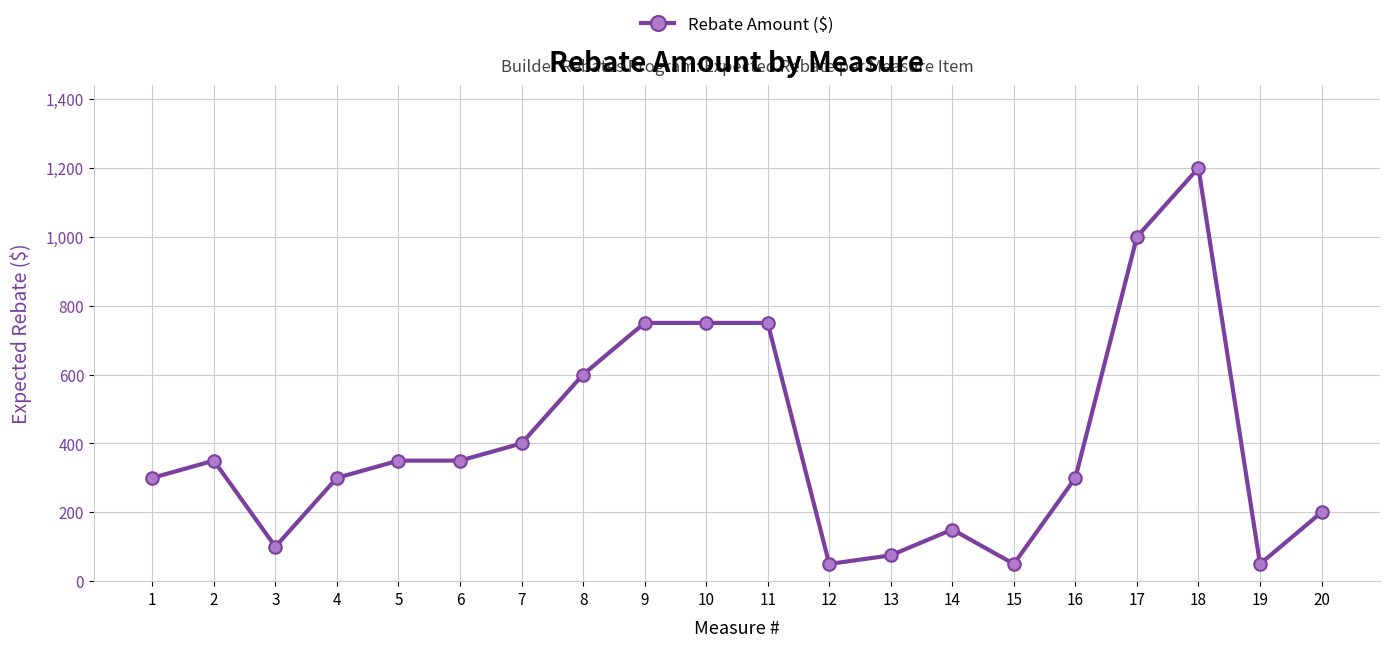

The value at 4 is 523. True or false?

False